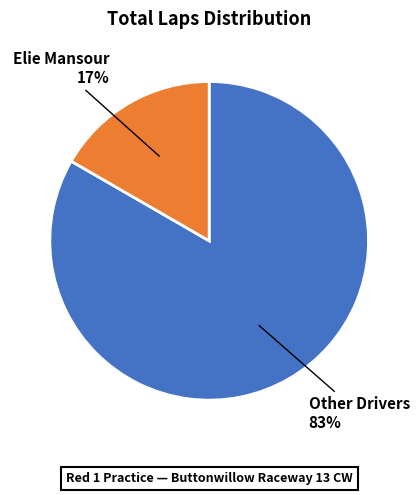

Does any single category account for the majority?

Yes